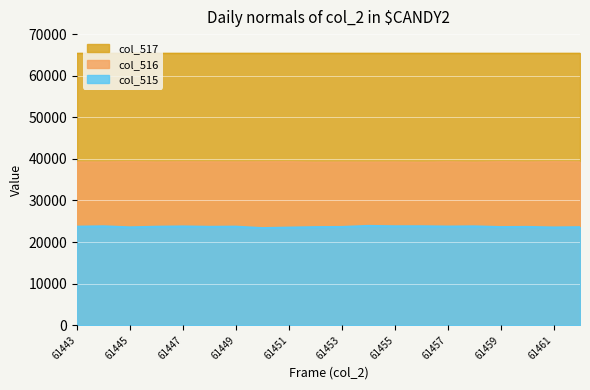

What is the total value across all series at 61457?

128513